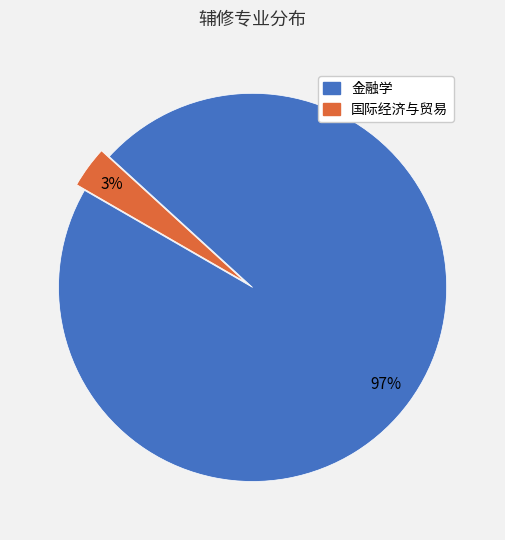

To the nearest percent, what is the average slice percentage?

50%